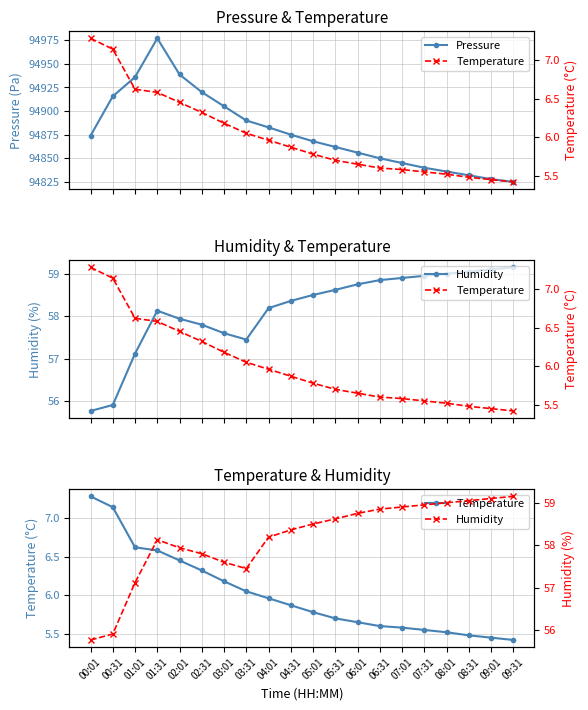

Rank the categories by Humidity value from highest to lowest.

09:31, 09:01, 08:31, 08:01, 07:31, 07:01, 06:31, 06:01, 05:31, 05:01, 04:31, 04:01, 01:31, 02:01, 02:31, 03:01, 03:31, 01:01, 00:31, 00:01